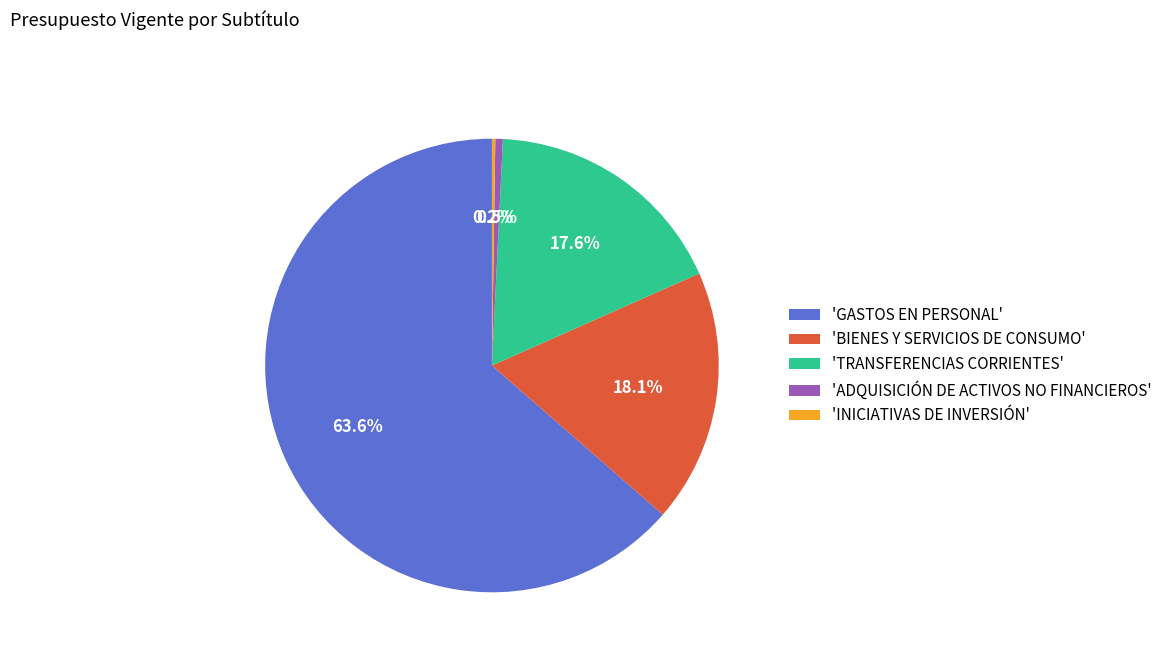

Which slice is the largest?

'GASTOS EN PERSONAL'